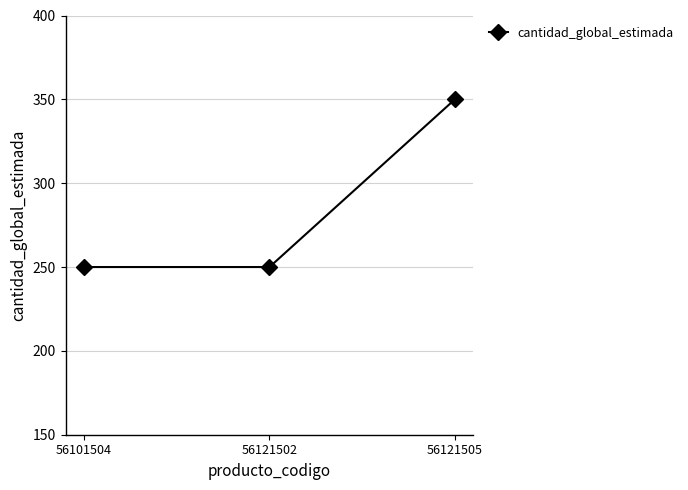

The value at 56121502 is 250. True or false?

True